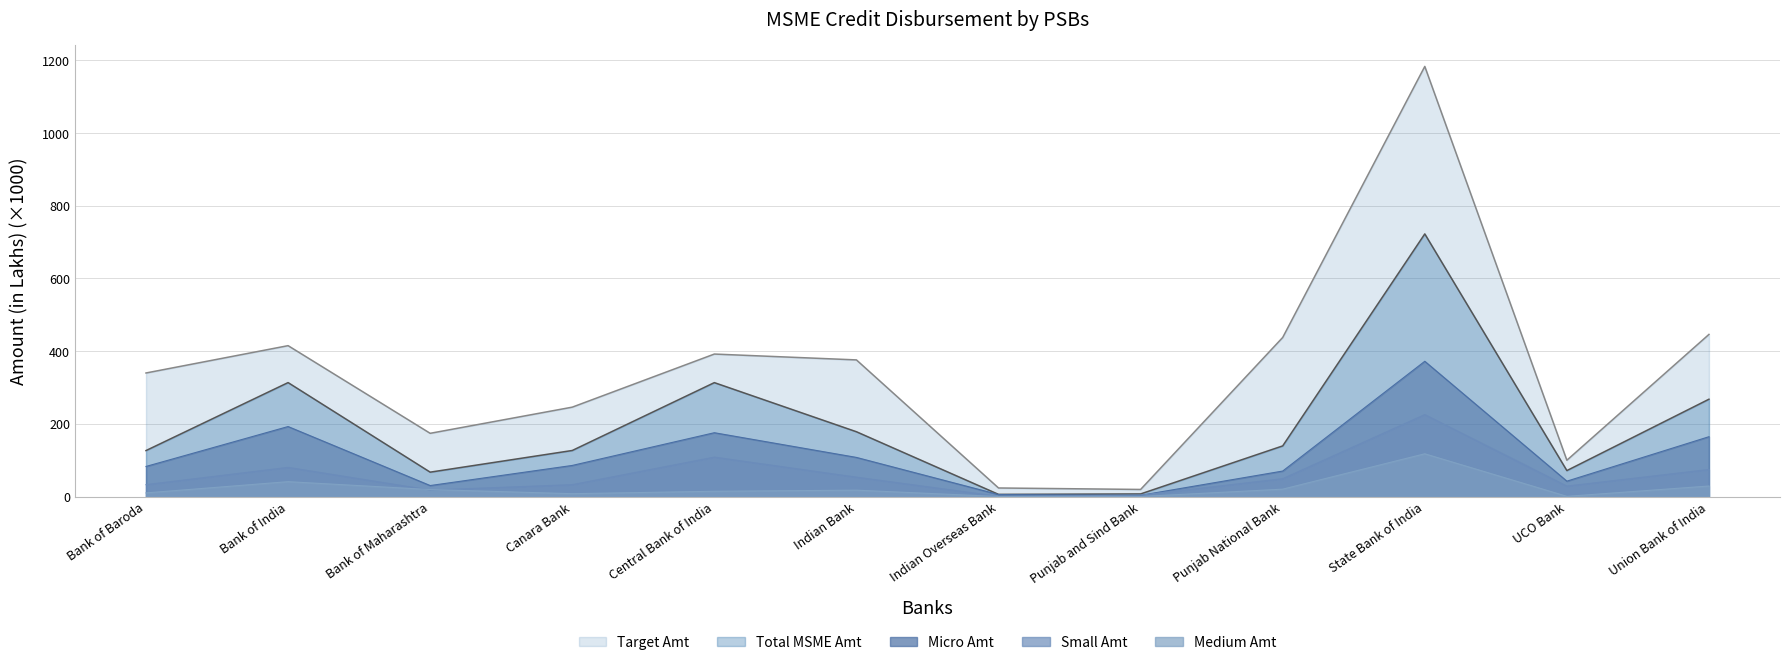

What is the average value of the Micro Amt series?

111.0